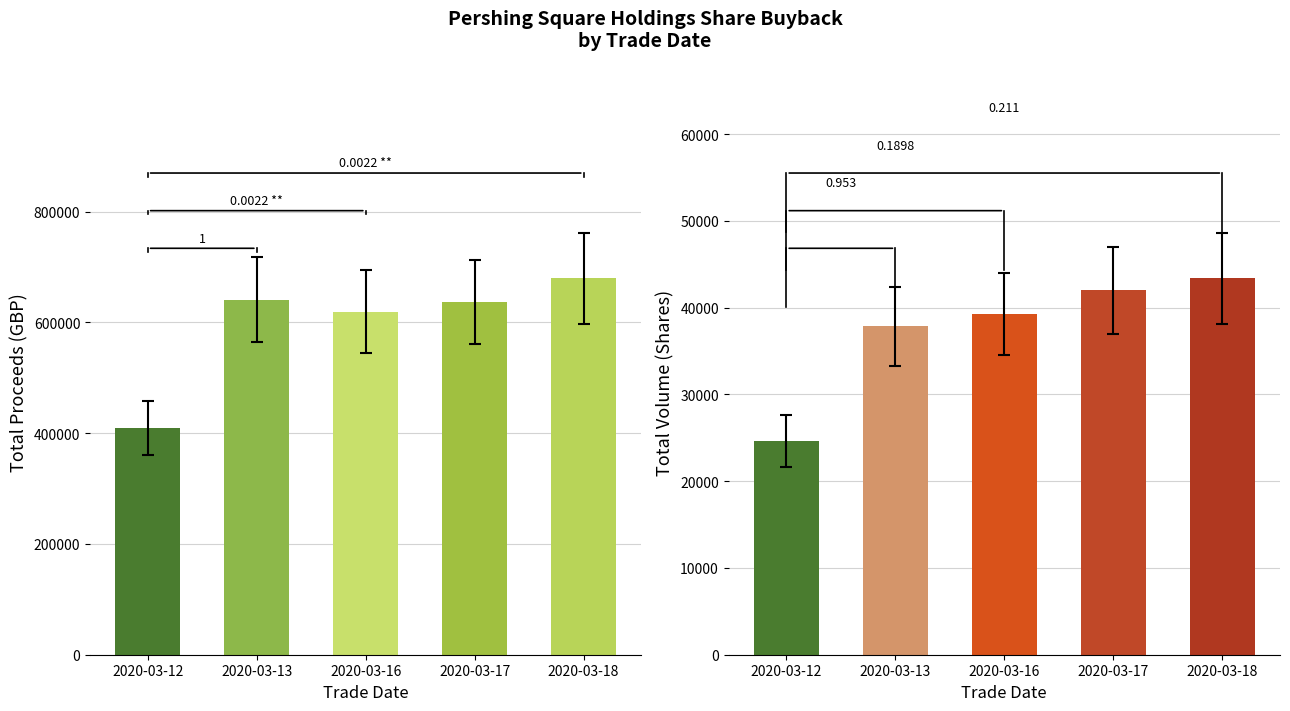

How many distinct data groups are displayed?

2